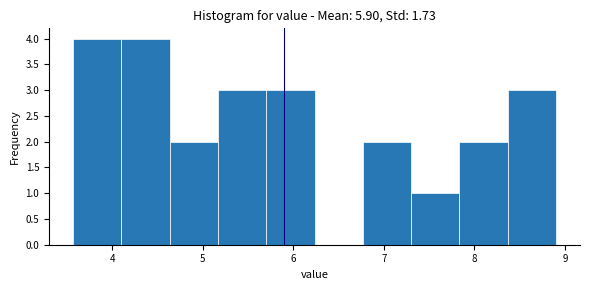

What is the height of the bar covering 5.2 to 5.7 on the x-axis? Neither the bar edges nor the heights are printed on the chart, so give them approximately, as read against the axes.

3